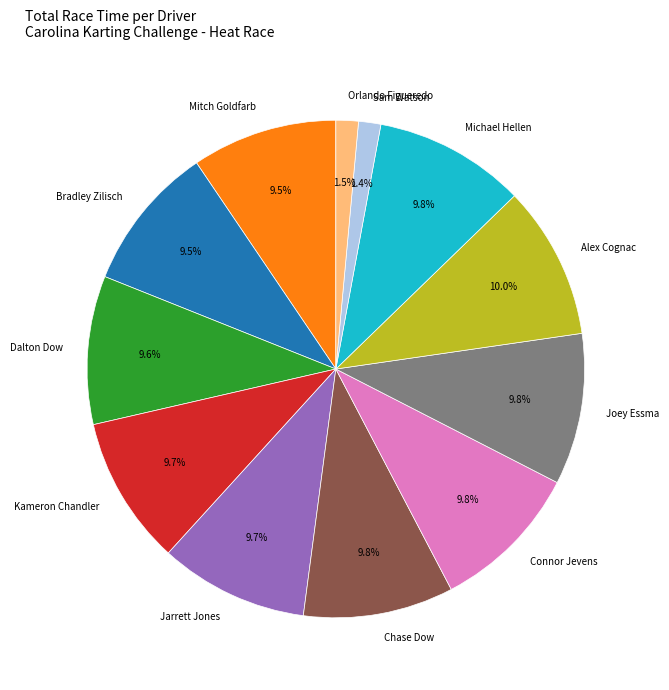

Does Chase Dow represent more than half of the total?

No